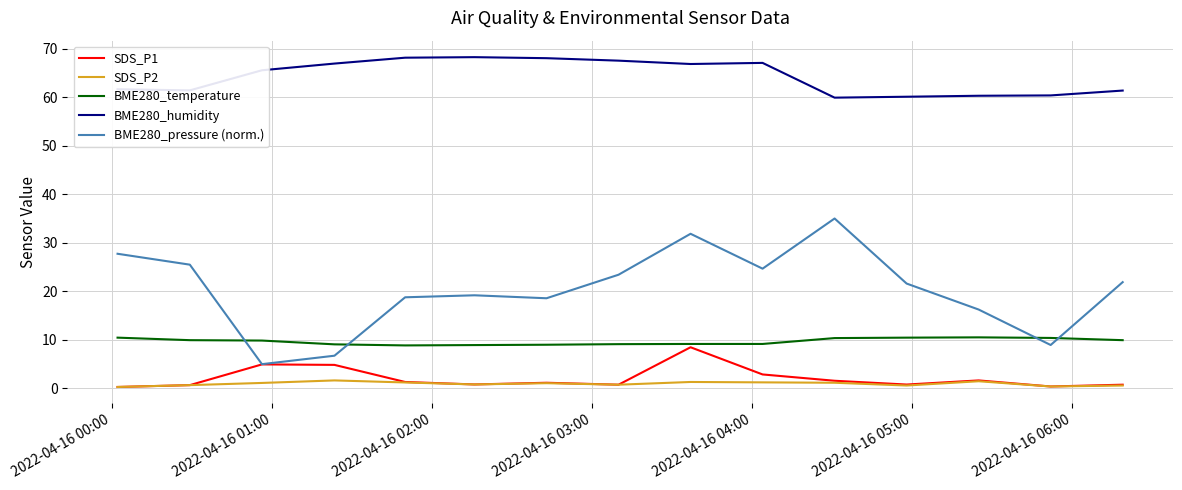

What is the highest value of the BME280_pressure (norm.) series?

35.0